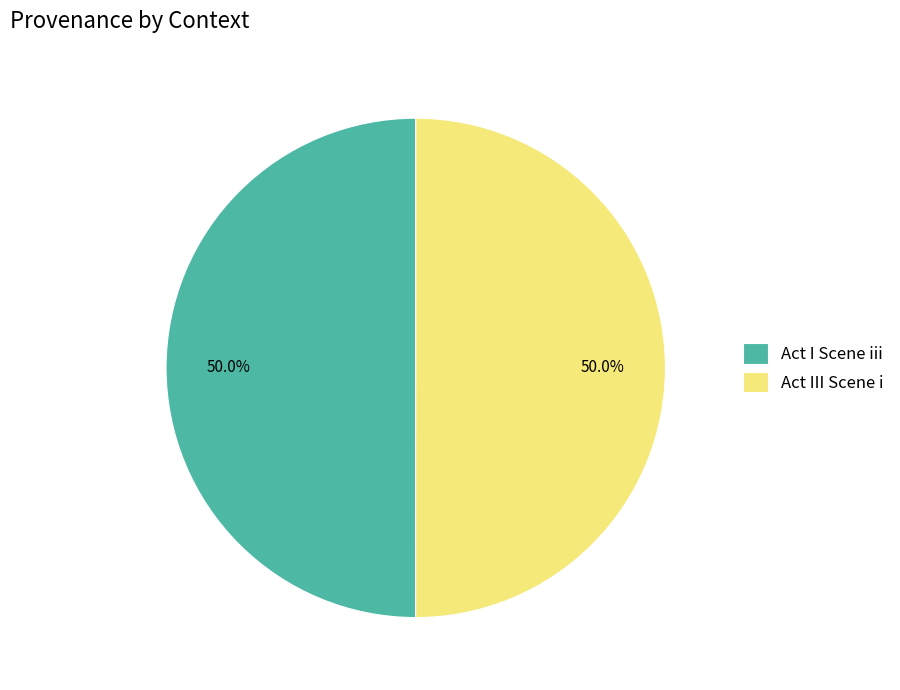

Approximately how many times larger is the value at Act I Scene iii compared to Act III Scene i?

1.0